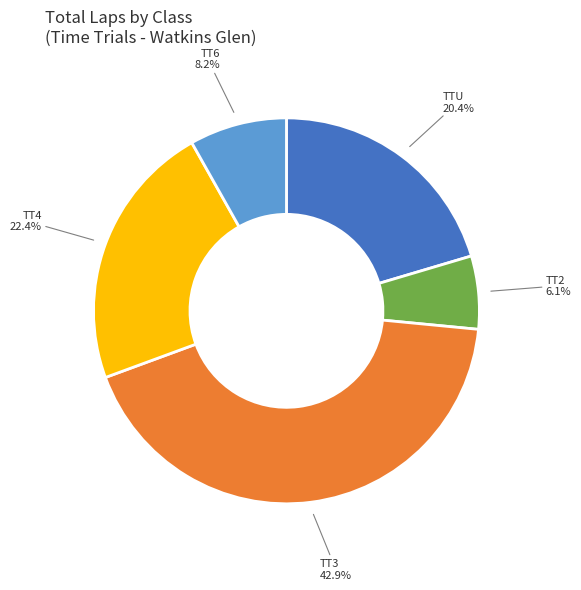

Is there a majority slice in this chart?

No